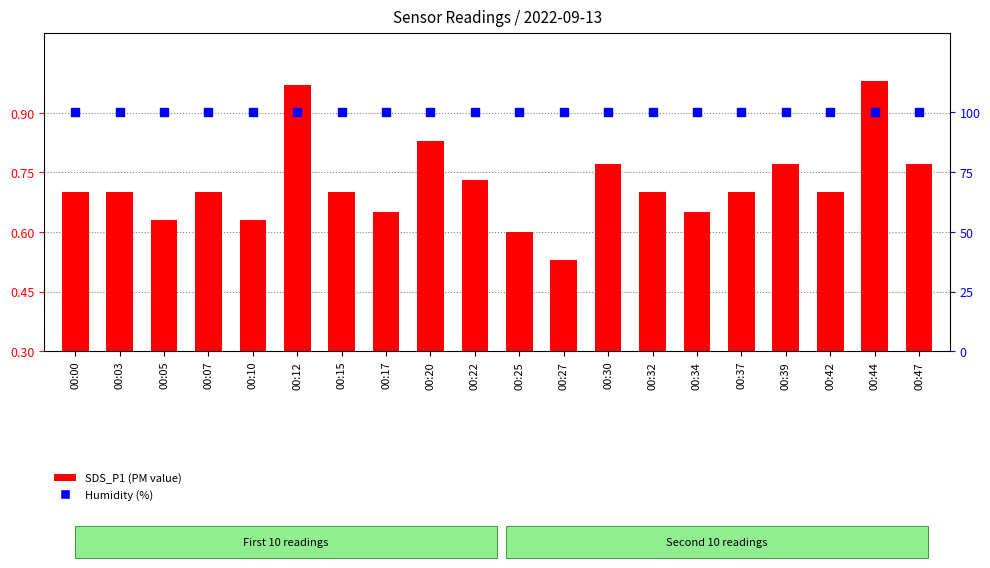

Which series contains the lowest Y value?

SDS_P1 (PM)